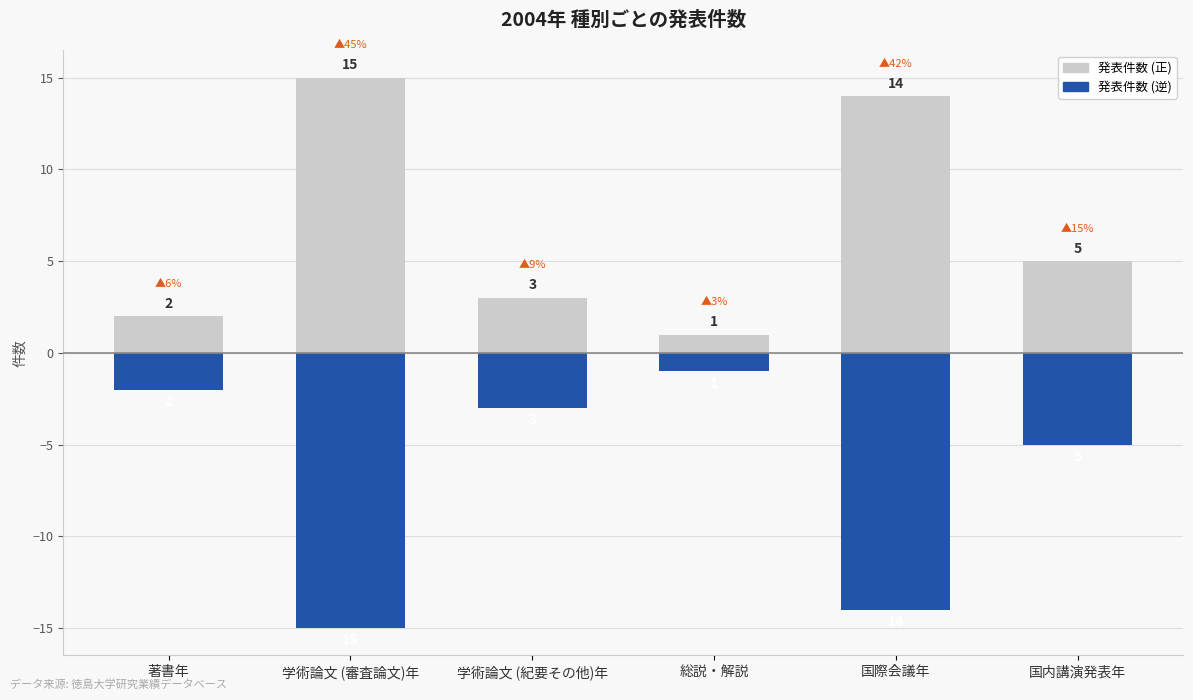

The value of 発表件数 (逆) at 学術論文 (紀要その他)年 is -3. True or false?

True